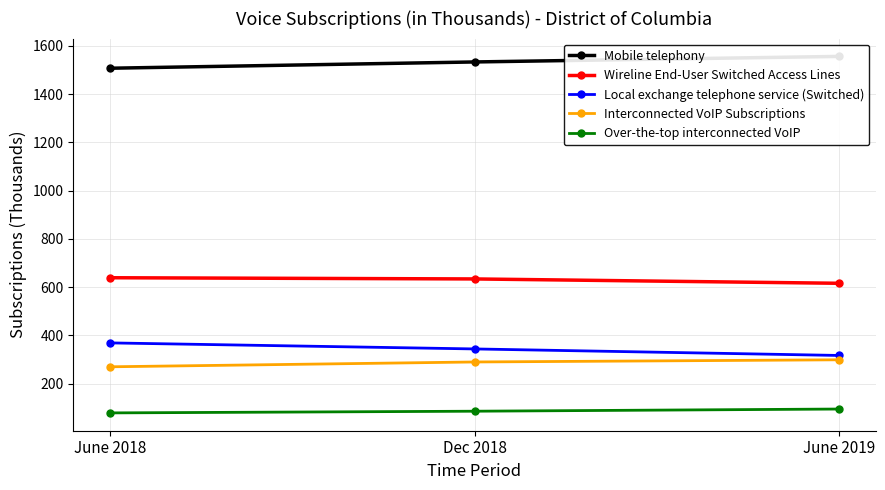

Reading left to right, extract all data points from this chart.

Mobile telephony: 1507	1533	1556
Wireline End-User Switched Access Lines: 639	634	616
Local exchange telephone service (Switched): 369	344	317
Interconnected VoIP Subscriptions: 270	290	299
Over-the-top interconnected VoIP: 79	86	95